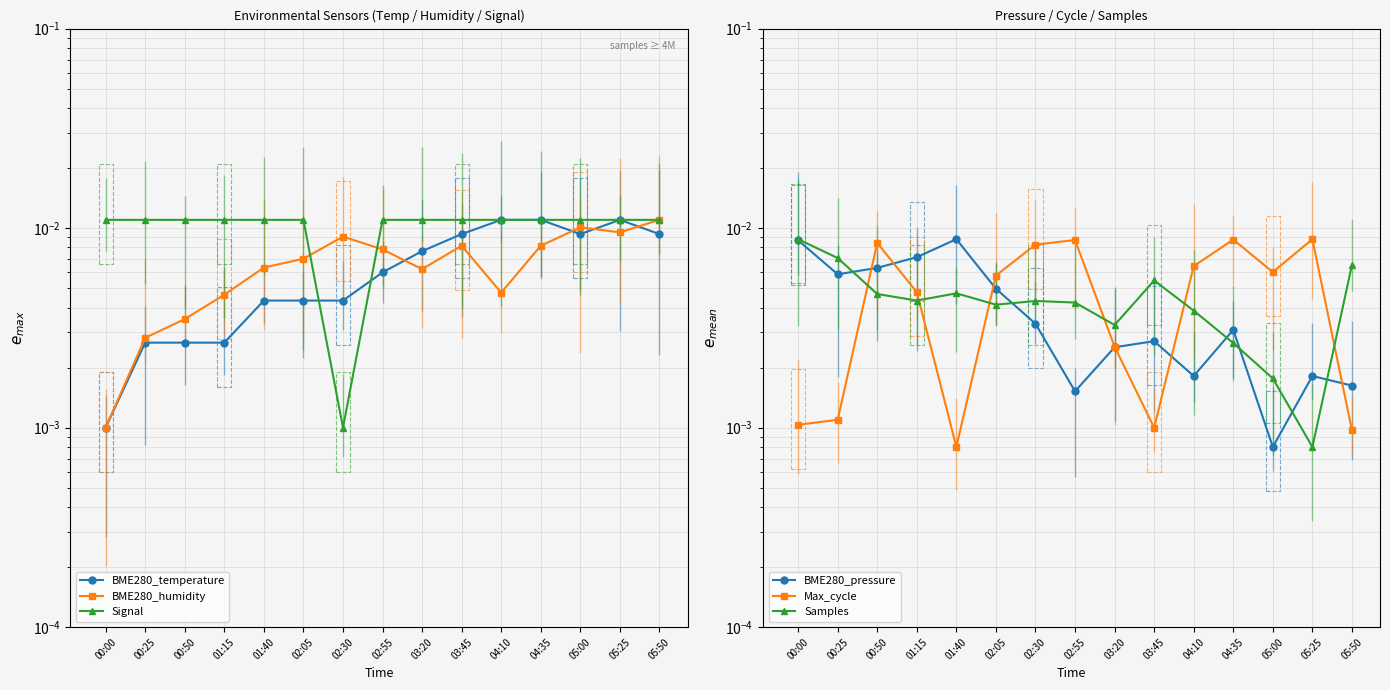

What are all the series names shown in the legend?

BME280_temperature, BME280_humidity, Signal, BME280_pressure, Max_cycle, Samples